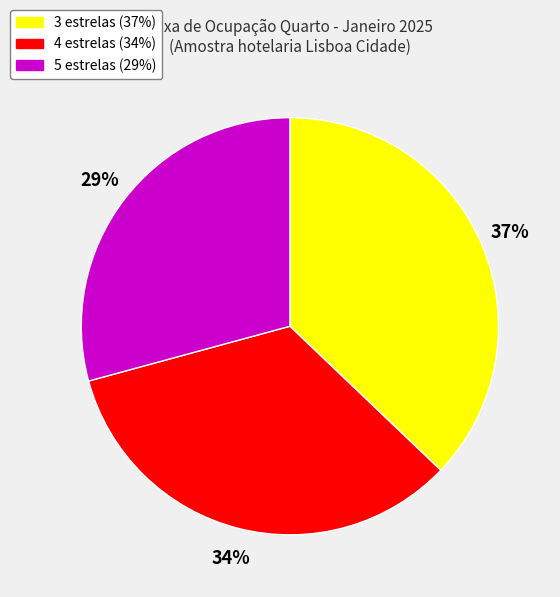

Is the sum of 5 estrelas and 4 estrelas greater than half?

Yes